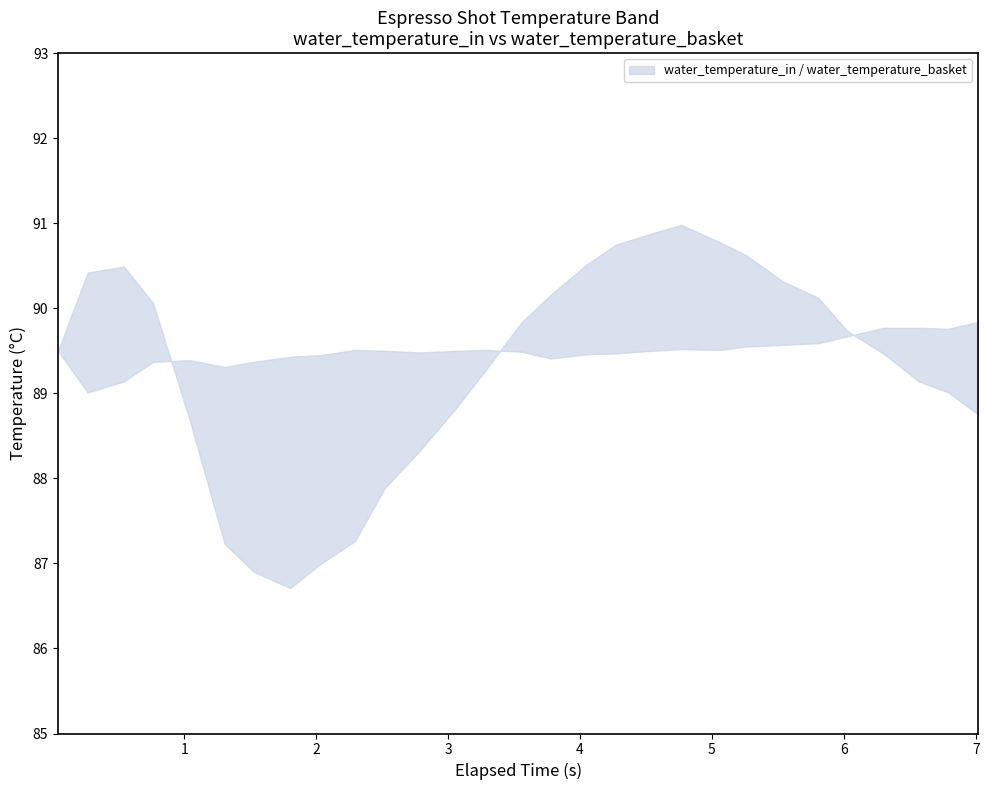

What position from the right is 5.055?

9